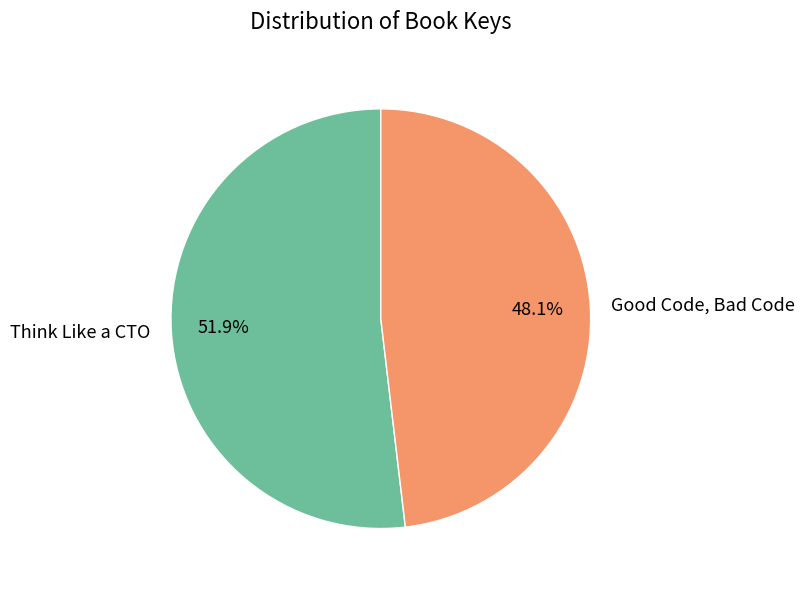

Which category has the smallest portion of the pie?

Good Code, Bad Code